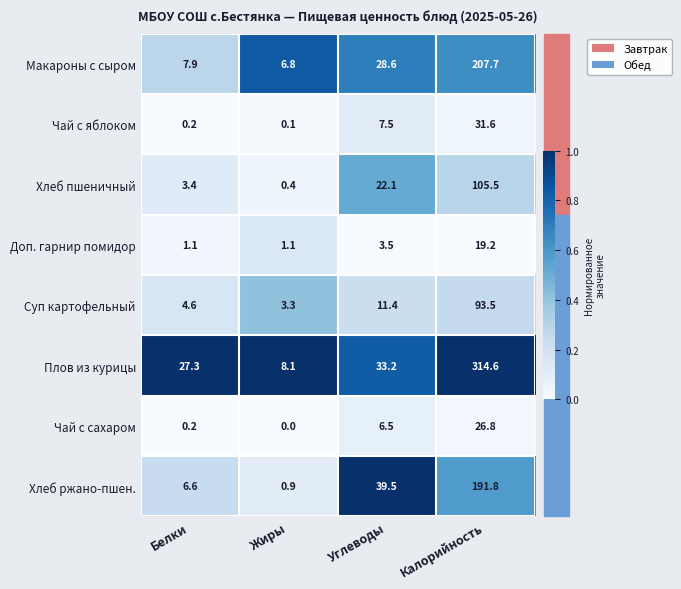

What is the difference between the Плов из курицы values at Калорийность and Жиры?

306.5